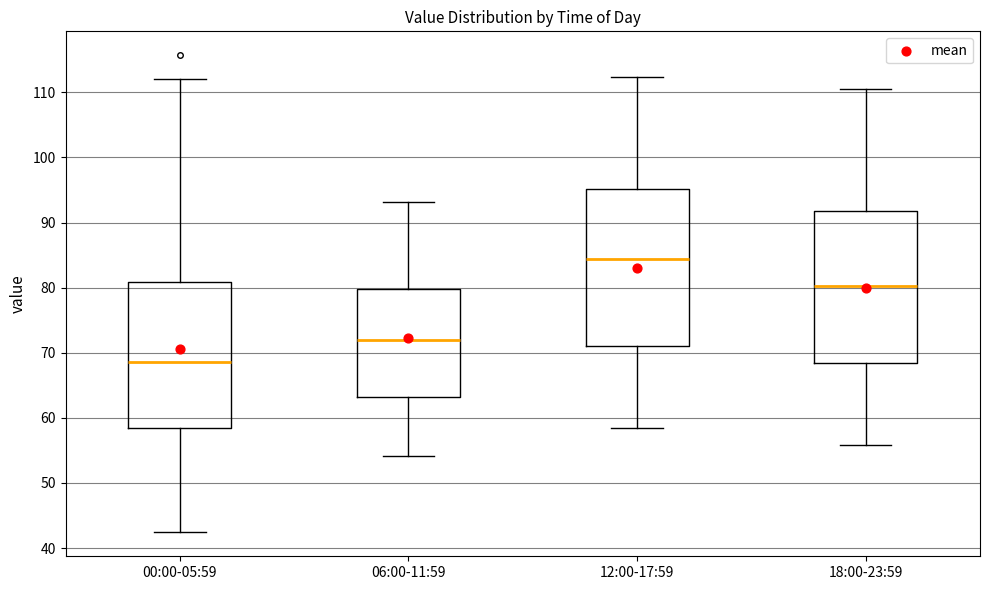

Reading left to right, read every box against the y-axis: the position of its median line, the range the box covers, and the ends of its whiskers. The values are not printed on the chart, so give them approximately, as read against the axis.

00:00-05:59: median 69, box 58 to 81, whiskers 42 to 112
06:00-11:59: median 72, box 63 to 80, whiskers 54 to 93
12:00-17:59: median 84, box 71 to 95, whiskers 58 to 112
18:00-23:59: median 80, box 68 to 92, whiskers 56 to 111